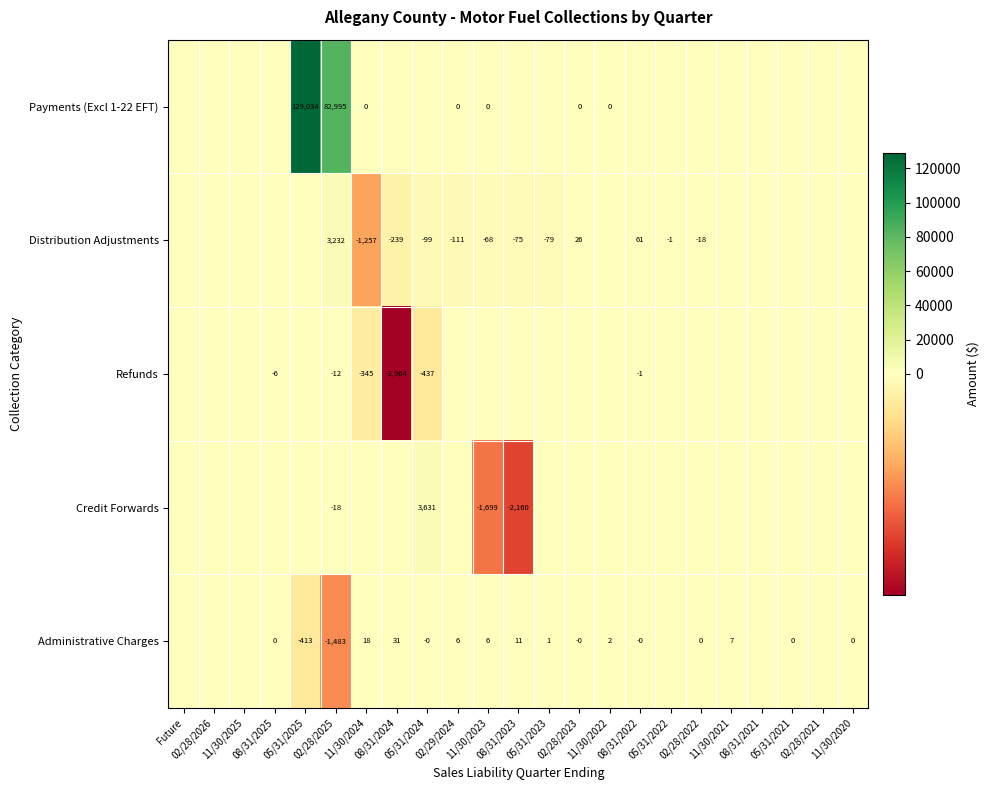

Between 11/30/2023 and 08/31/2023, which series saw the biggest shift?

Credit Forwards